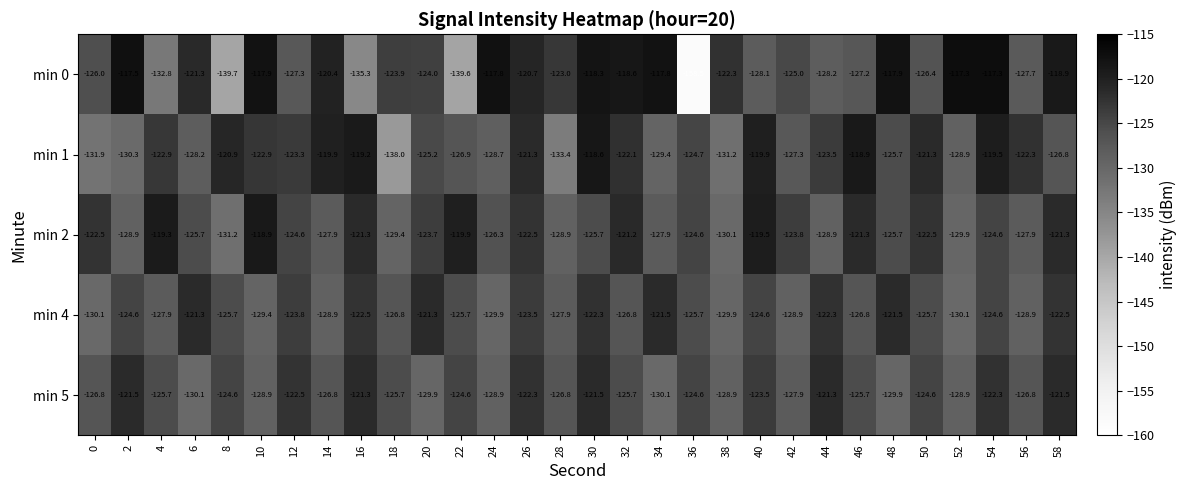

True or false: min 2 has a value of -172.7 at 34.

False